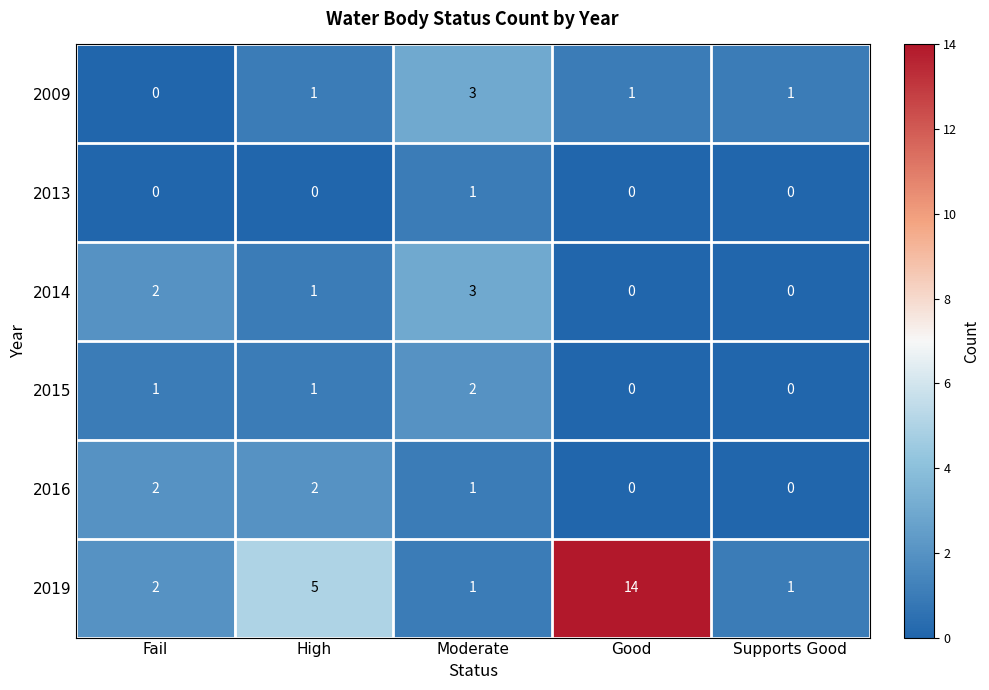

How many series are shown in this chart?

6